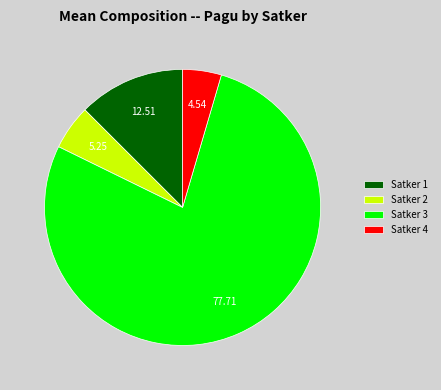

How many slices are in this pie chart?

4